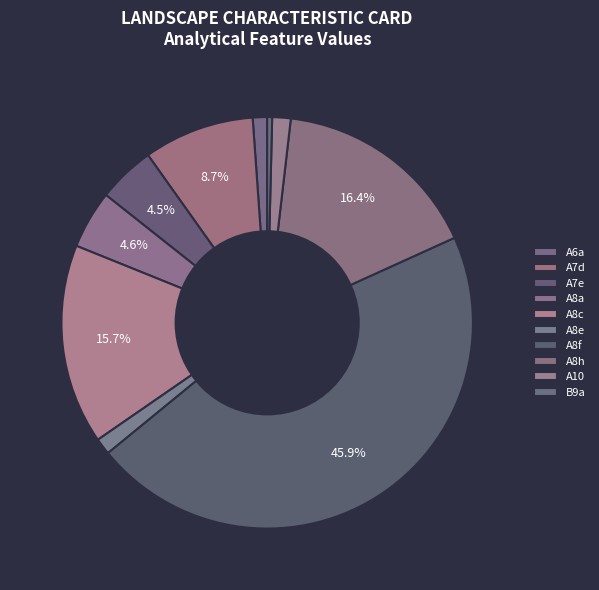

Is it true that A8e is 1% of the pie?

True